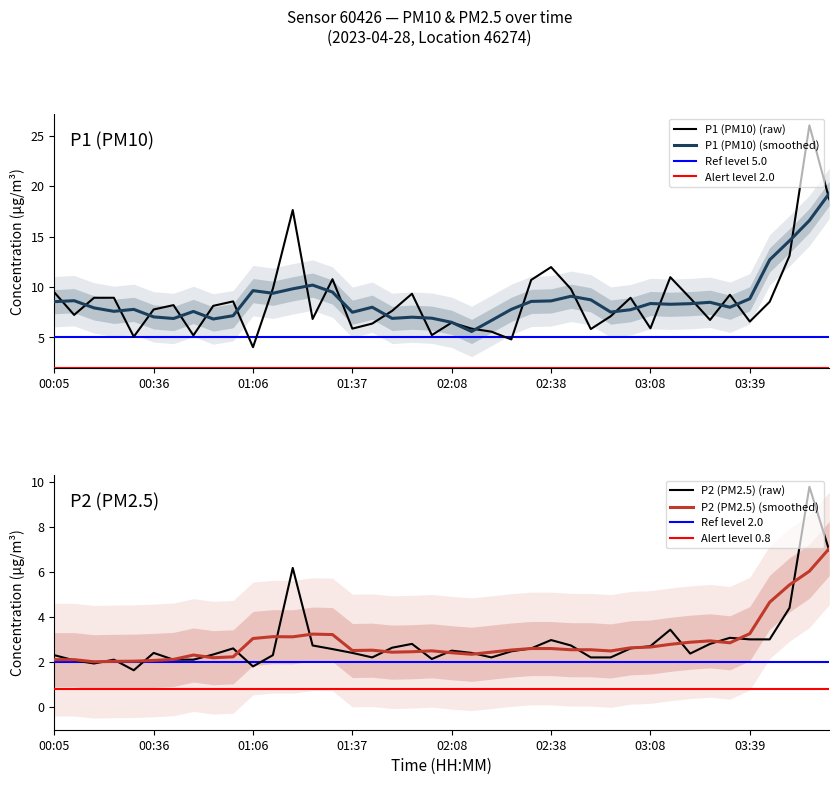

What is the difference between the second highest and minimum values in the P2 (PM2.5) series?

5.3